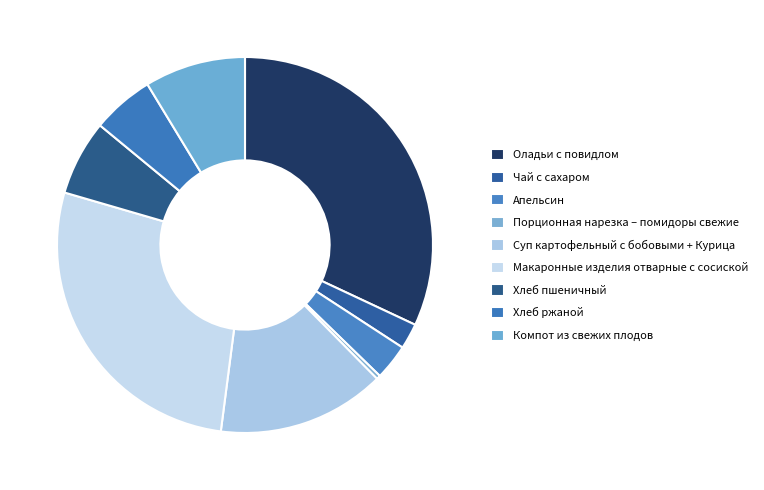

To the nearest percent, what is the average slice percentage?

11%